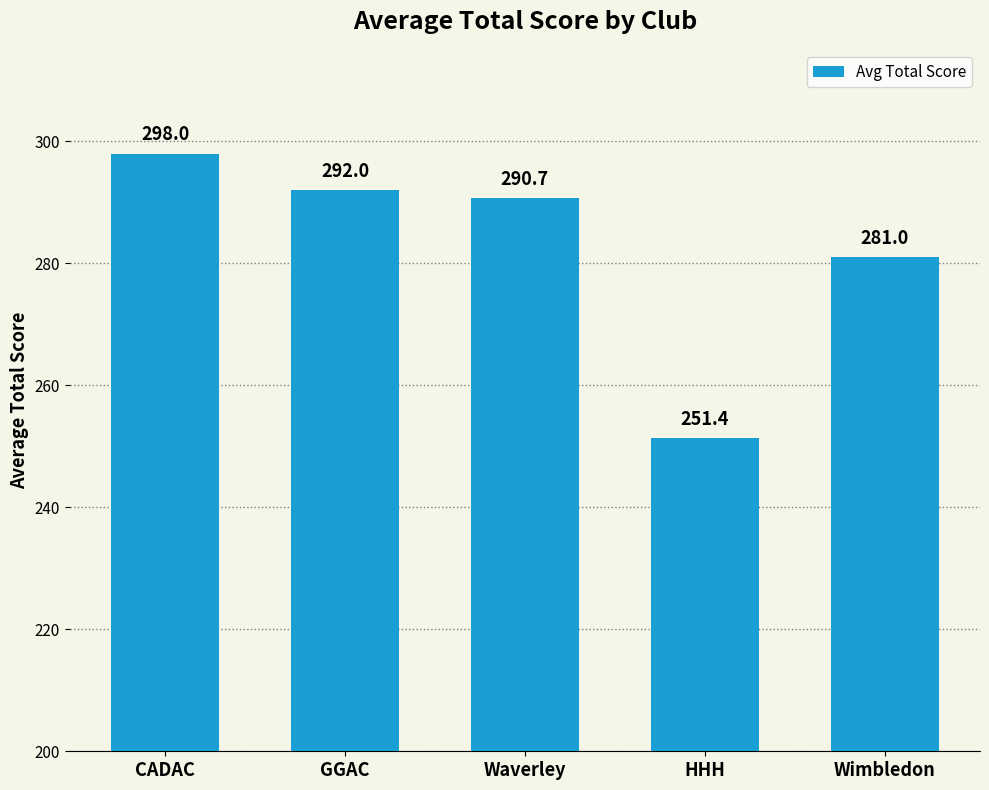

What is the difference between the maximum and second lowest values?

17.0